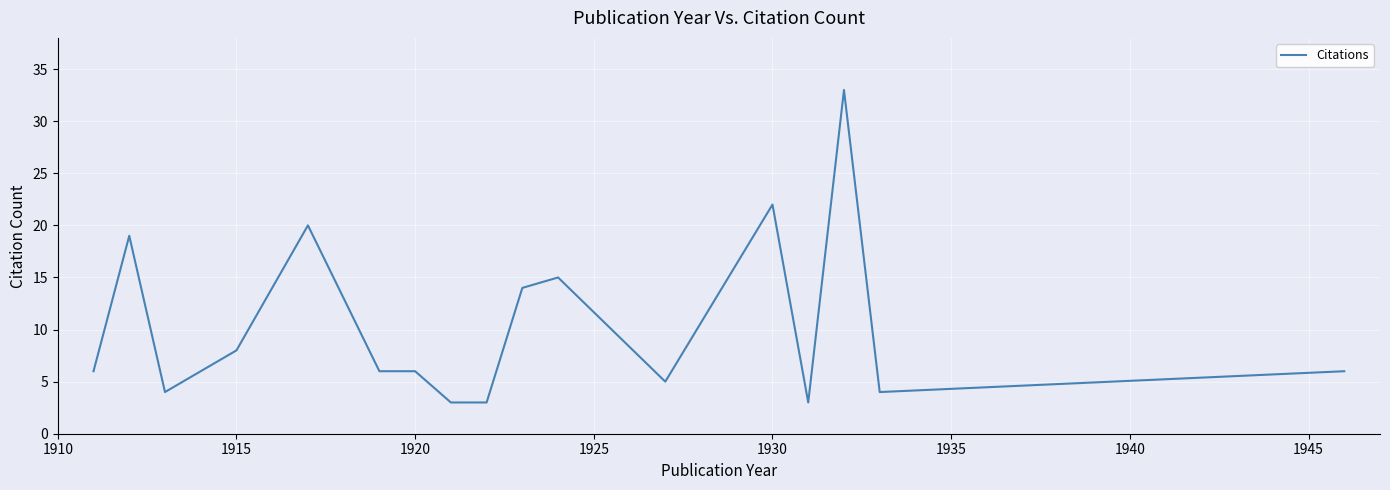

What is the smallest value displayed?

3